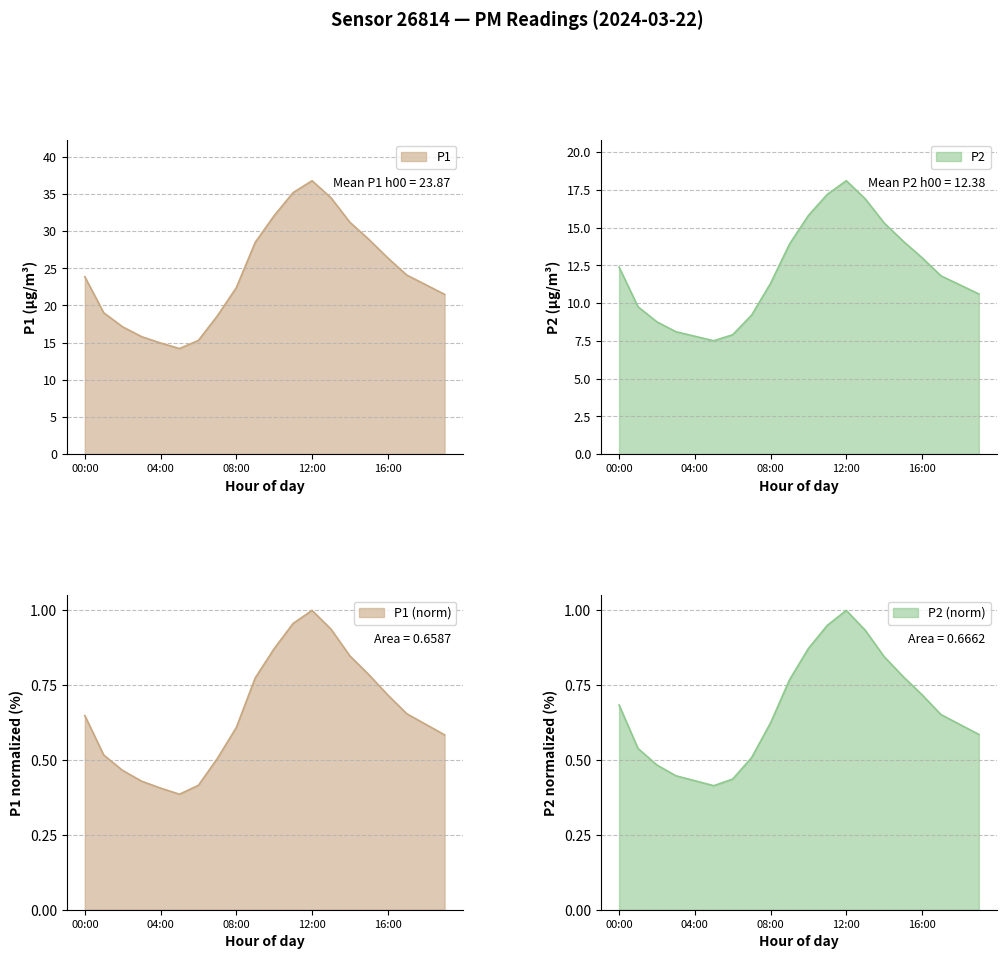

What is the smallest value displayed?

0.4